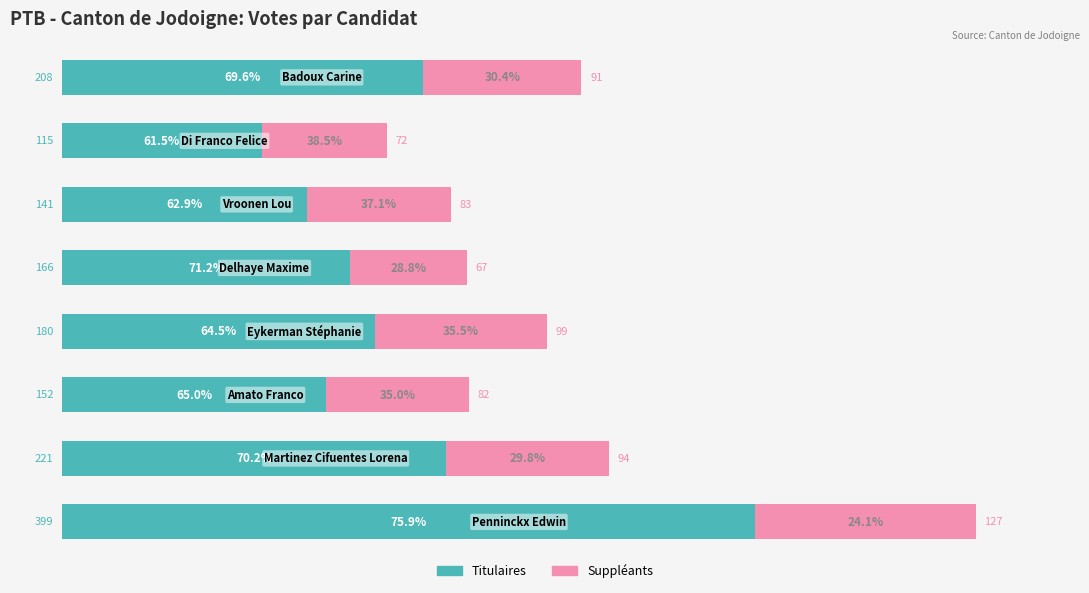

What are all the series names shown in the legend?

Titulaires, Suppléants